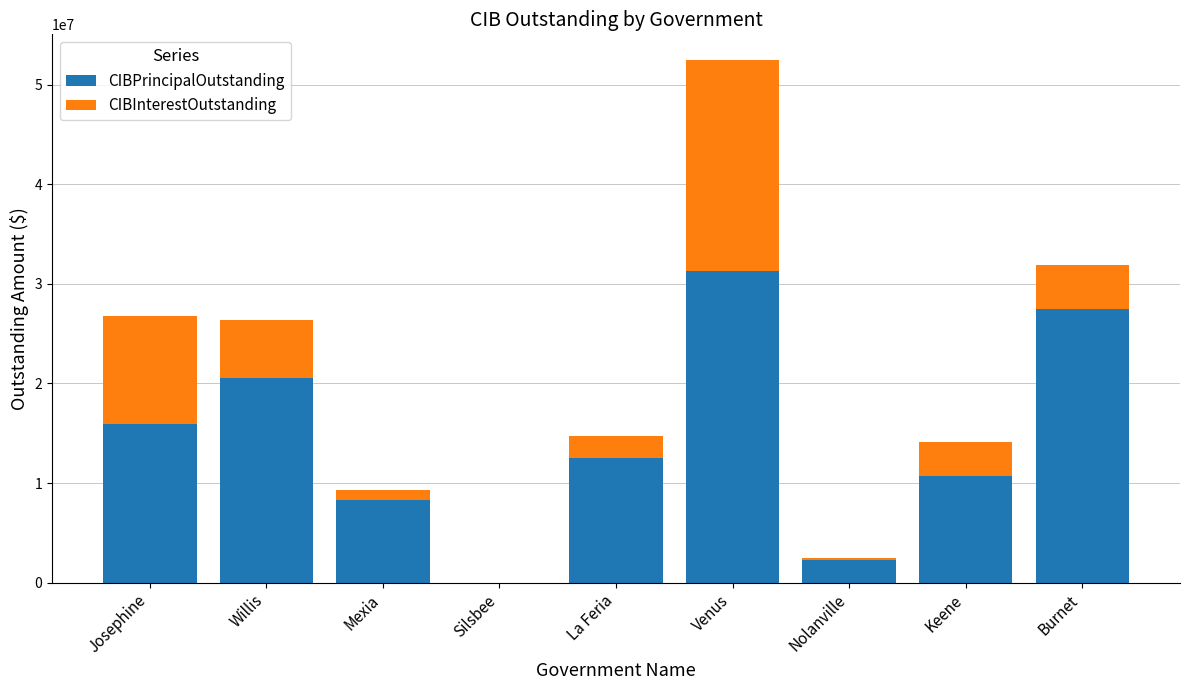

True or false: CIBPrincipalOutstanding has a value of 4506929.4 at La Feria.

False